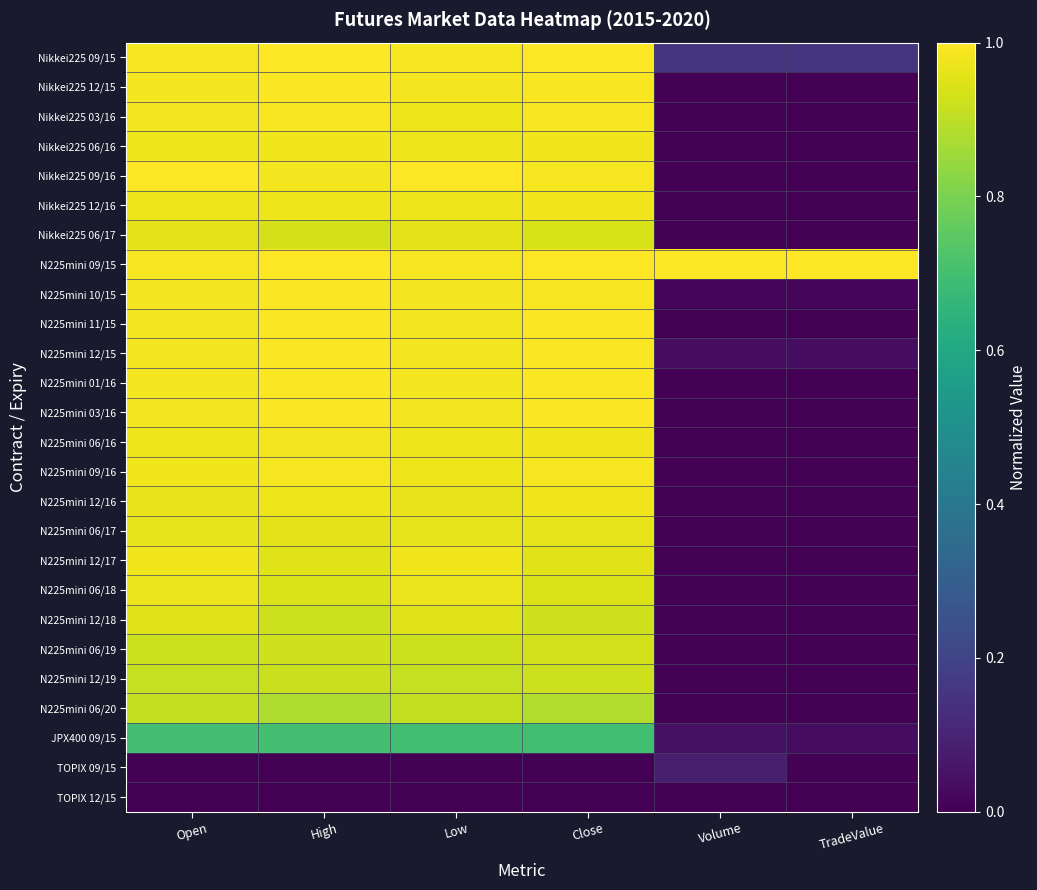

Rank the series at Volume from highest to lowest value.

N225mini 09/15, Nikkei225 09/15, TOPIX 09/15, JPX400 09/15, N225mini 12/15, N225mini 10/15, Nikkei225 12/15, N225mini 03/16, N225mini 11/15, N225mini 06/16, N225mini 01/16, Nikkei225 03/16, N225mini 09/16, N225mini 12/16, Nikkei225 06/16, N225mini 06/19, N225mini 06/17, N225mini 12/19, Nikkei225 12/16, TOPIX 12/15, Nikkei225 09/16, Nikkei225 06/17, N225mini 06/18, N225mini 12/17, N225mini 12/18, N225mini 06/20